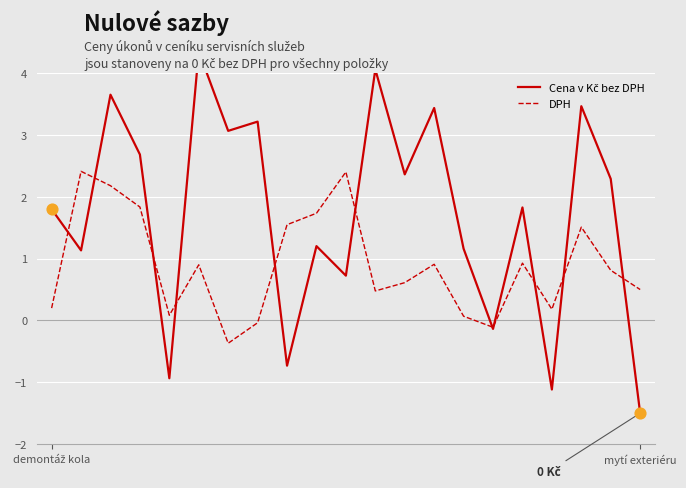

Which series has the widest spread of Y values?

Cena v Kč bez DPH